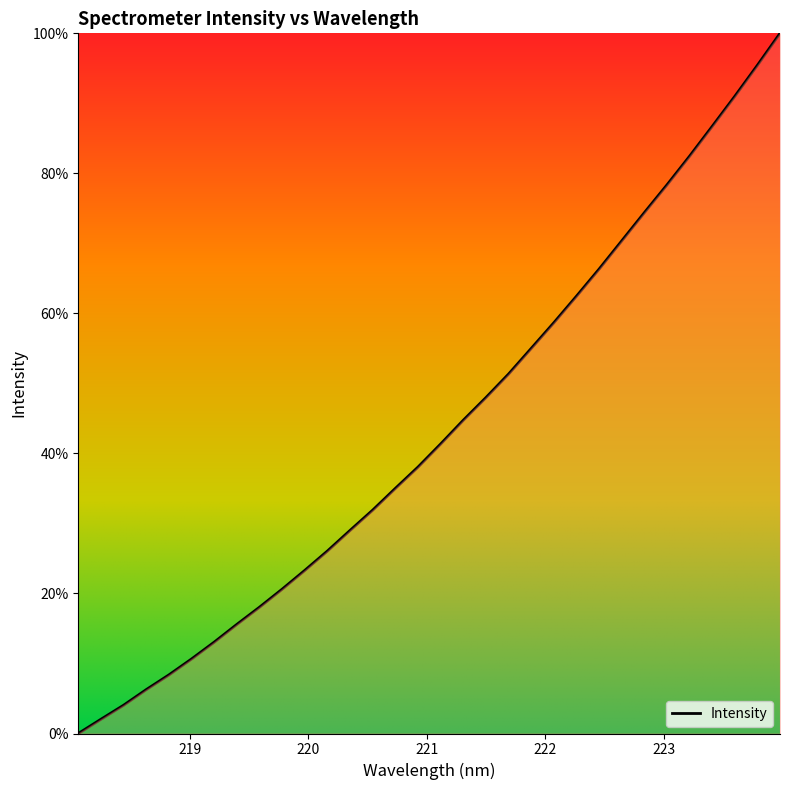

What is the maximum value shown in the chart?

100.0